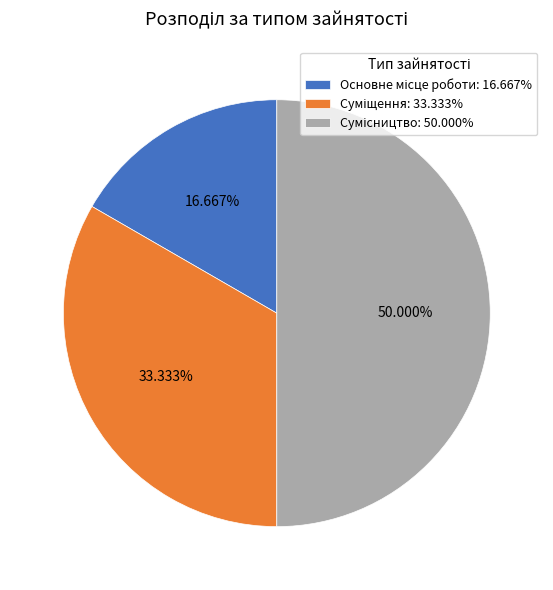

What is the change in value from Основне місце роботи to Суміщення?

+1